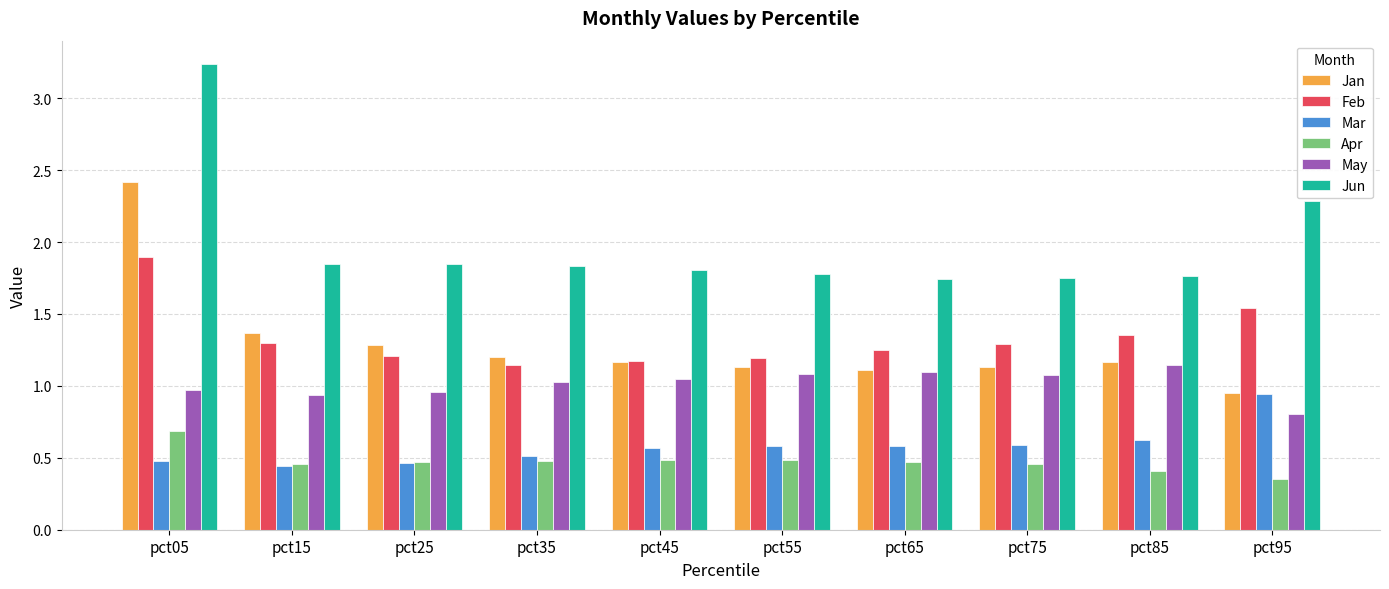

True or false: Feb has a value of 1.9 at pct55.

False